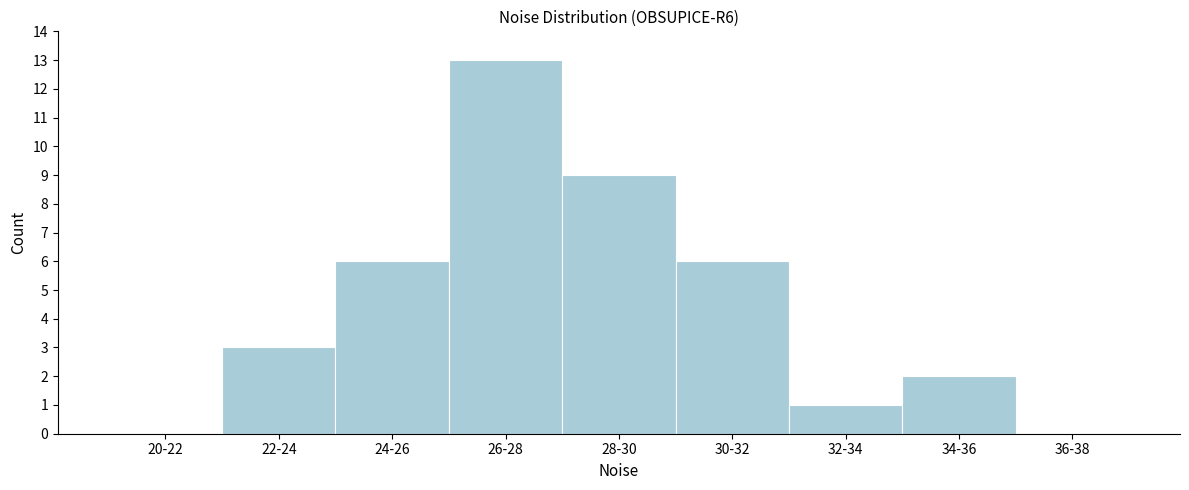

Reading left to right, extract all data points from this chart.

20-22=0	22-24=3	24-26=6	26-28=13	28-30=9	30-32=6	32-34=1	34-36=2	36-38=0